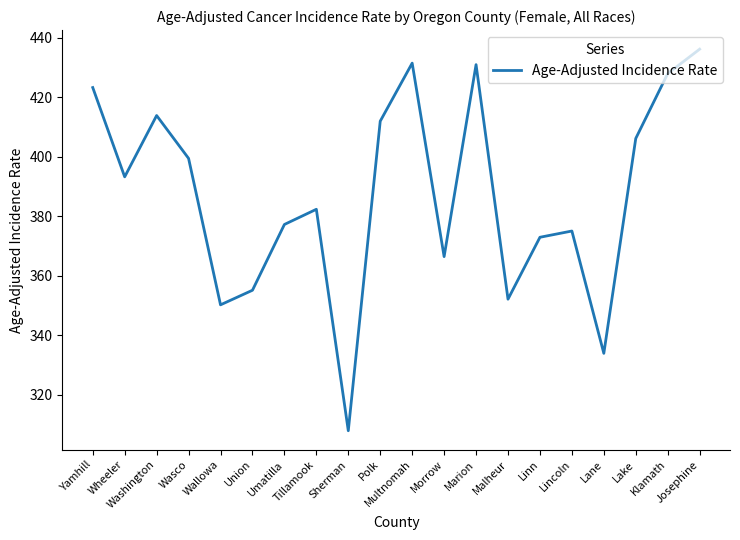

Between Lake and Wasco, which is larger?

Lake